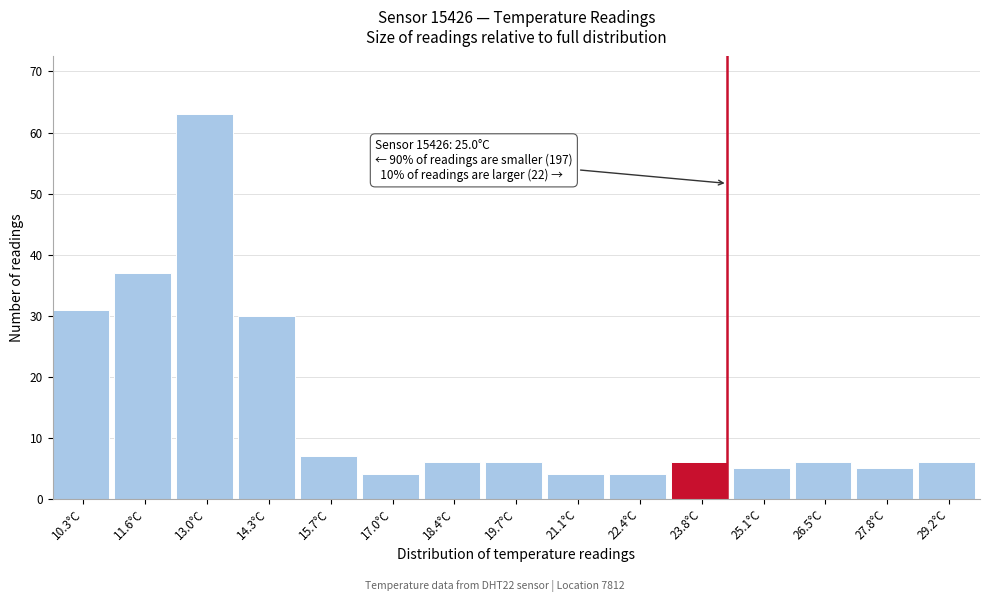

Reading right to left, transcribe all the data shown in this chart.

6	5	6	5	6	4	4	6	6	4	7	30	63	37	31